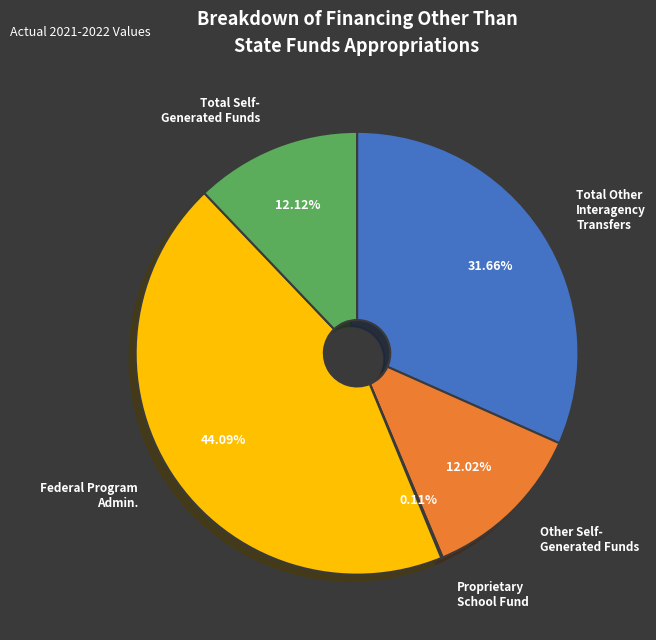

Does any single category account for the majority?

No